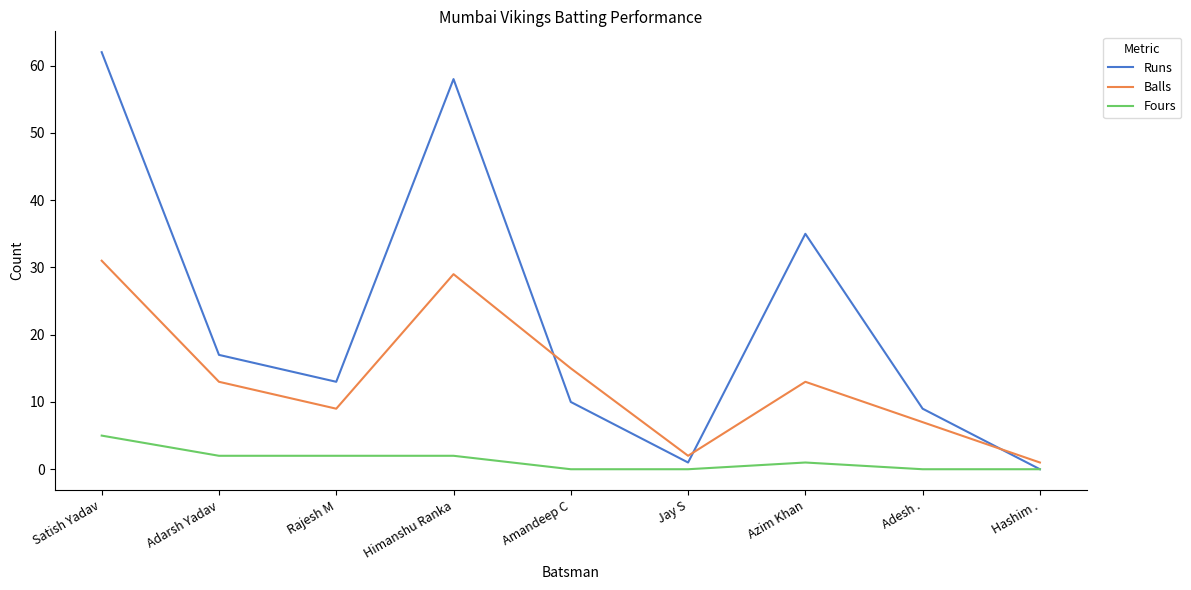

Read the Runs value at Satish Yadav, to the nearest 5.

60